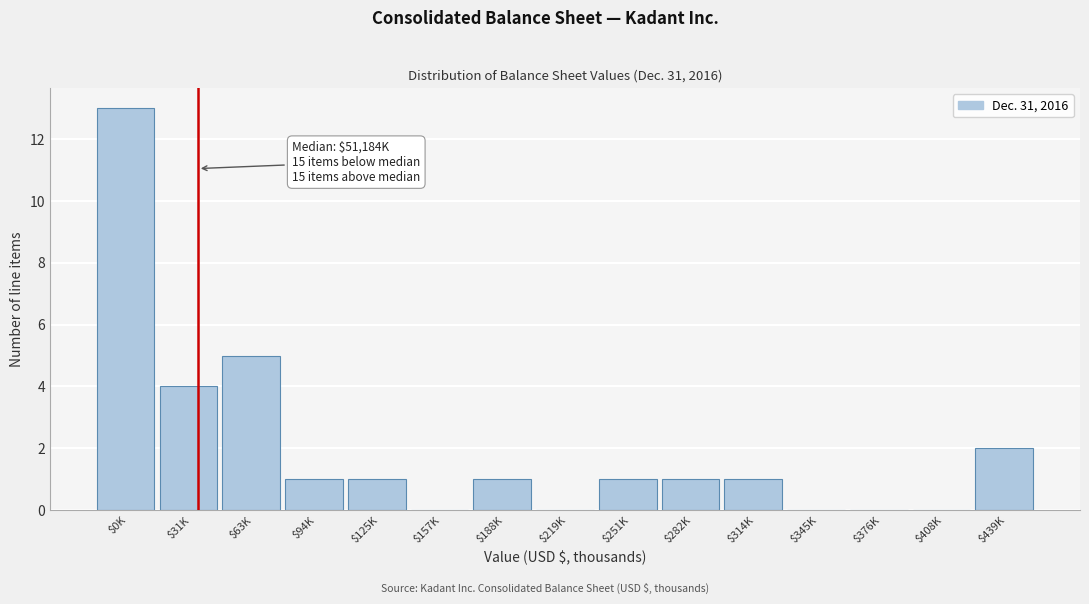

What is the greatest value displayed?

13